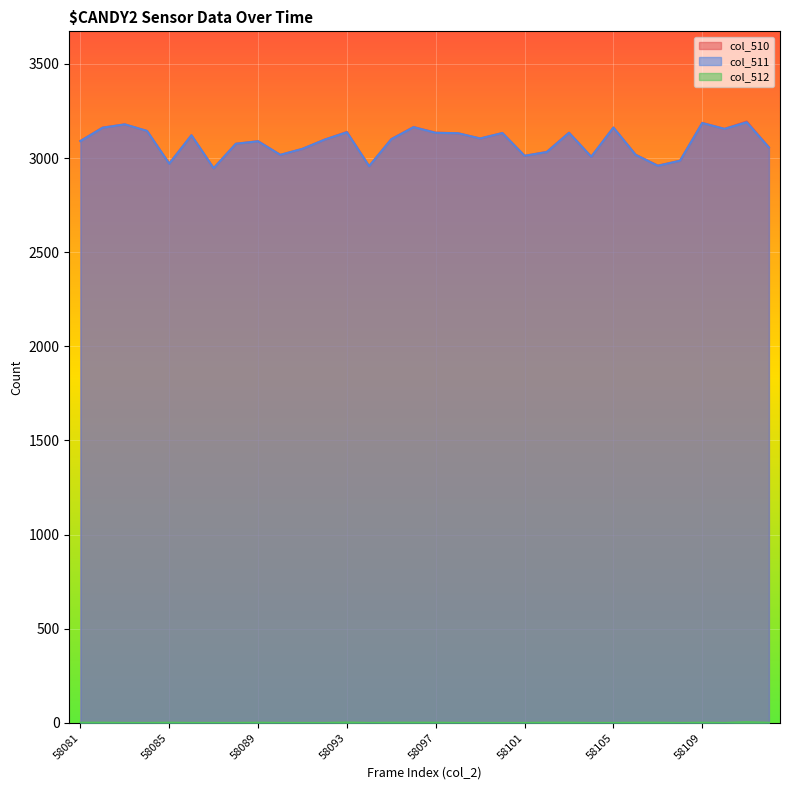

Which series has the largest total across all categories?

col_510